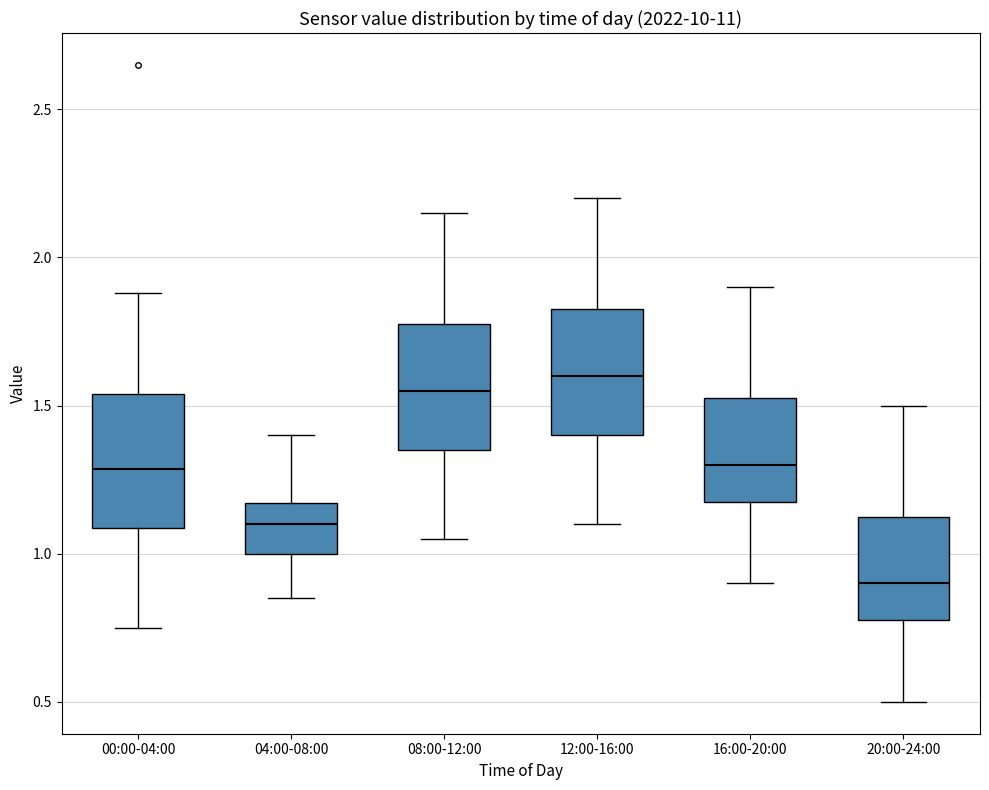

Which box has the lowest median line?

20:00-24:00